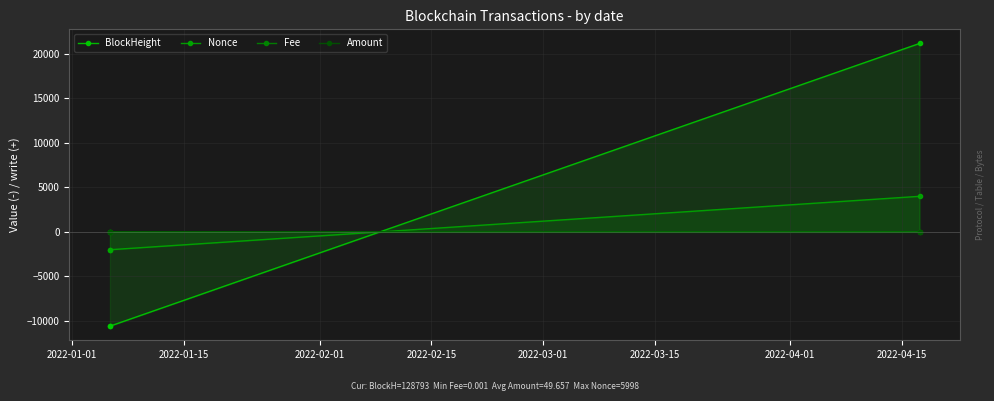

How many data points in Nonce are less than -1994?

2